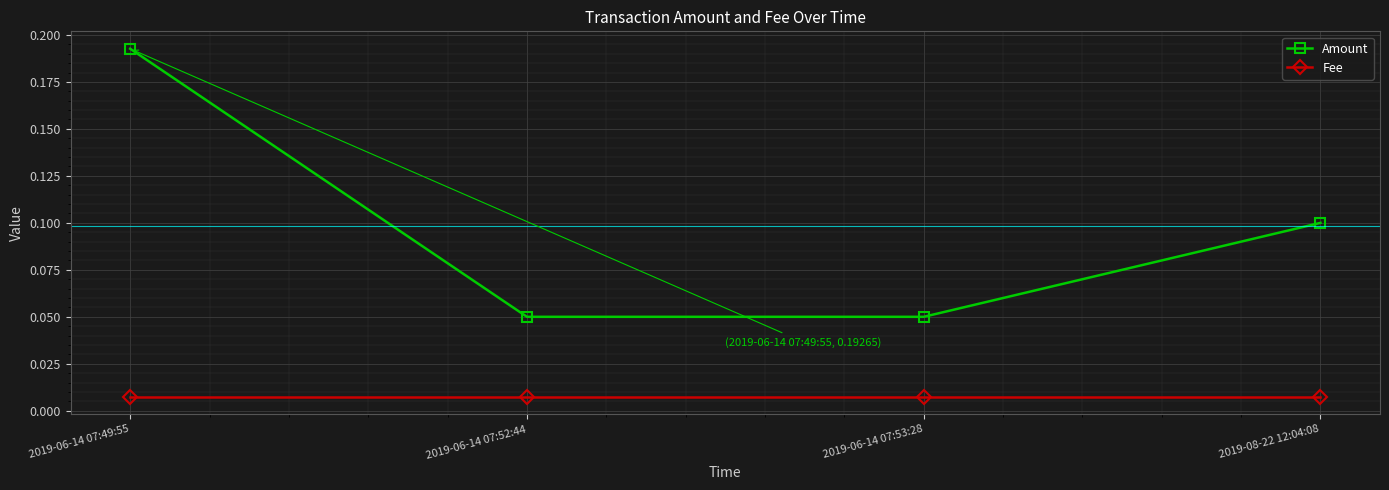

What position from the right is 2019-06-14 07:49:55?

4